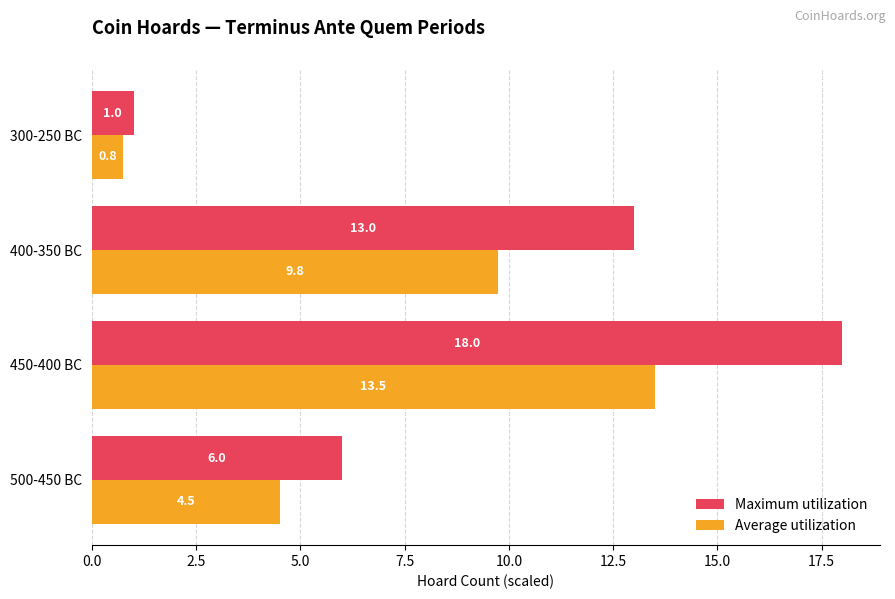

List the series in order of their peak value, highest first.

Maximum utilization, Average utilization